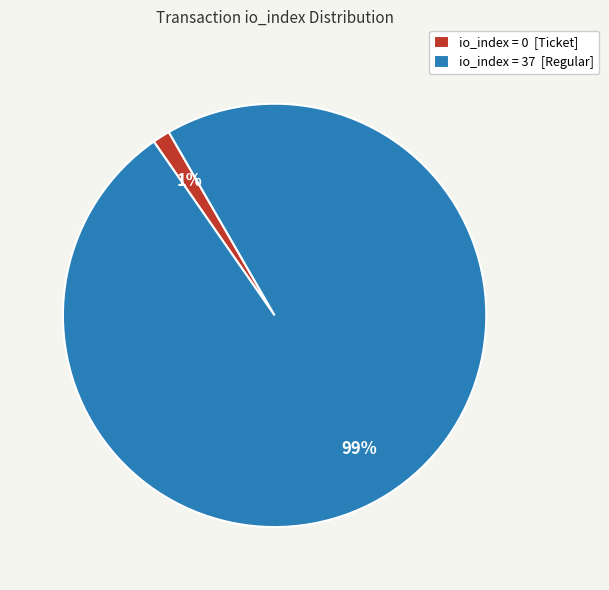

The io_index = 0 [Ticket] slice represents 13% of the pie. True or false?

False